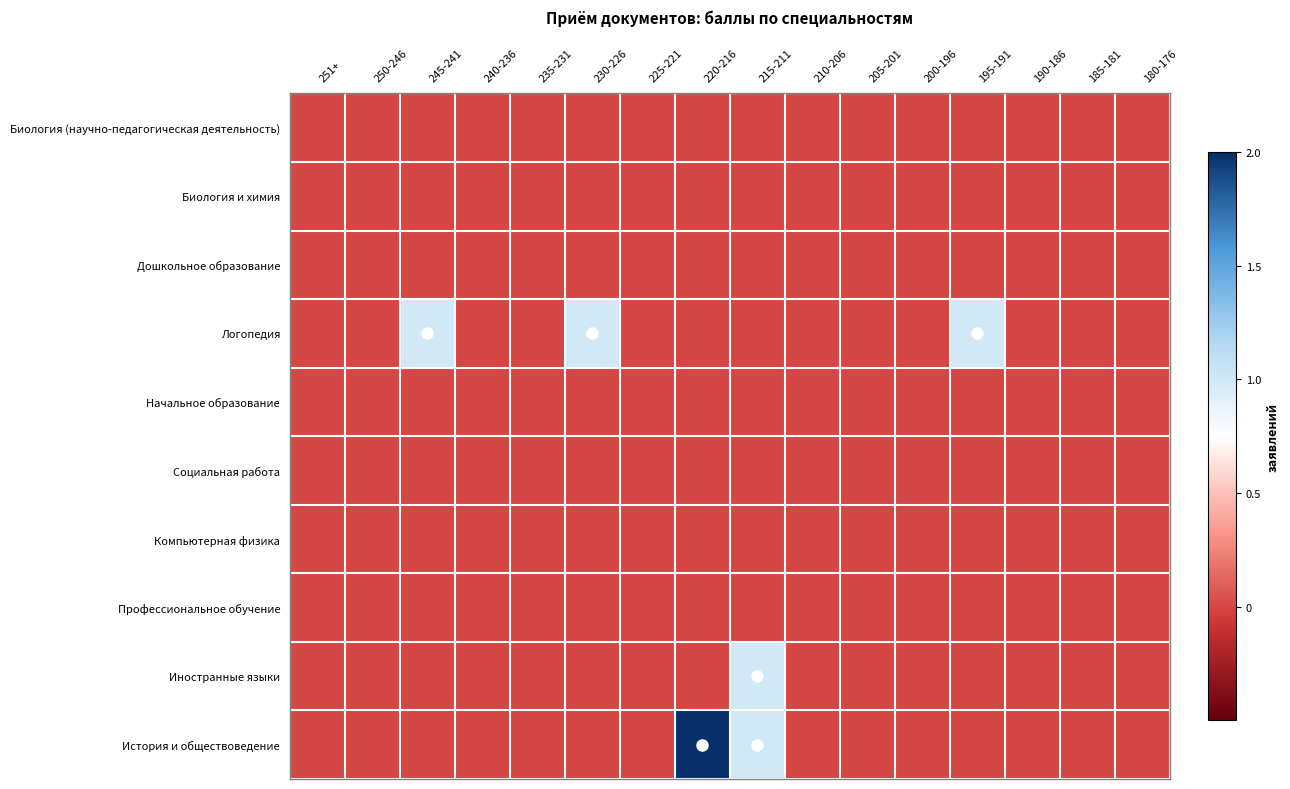

What is the maximum value shown in the chart?

2